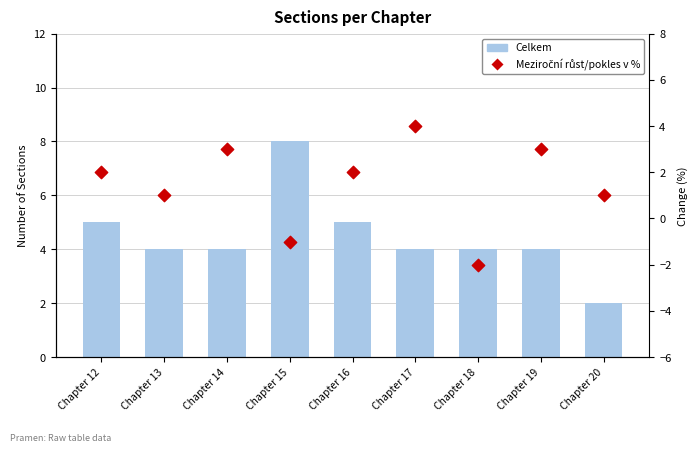

Which series has the largest total across all categories?

Celkem